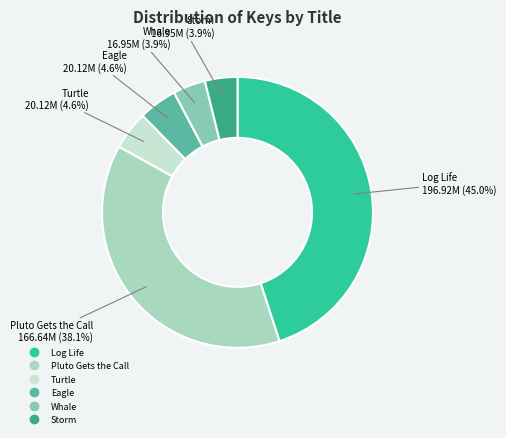

To the nearest percent, what portion does Storm represent?

4%